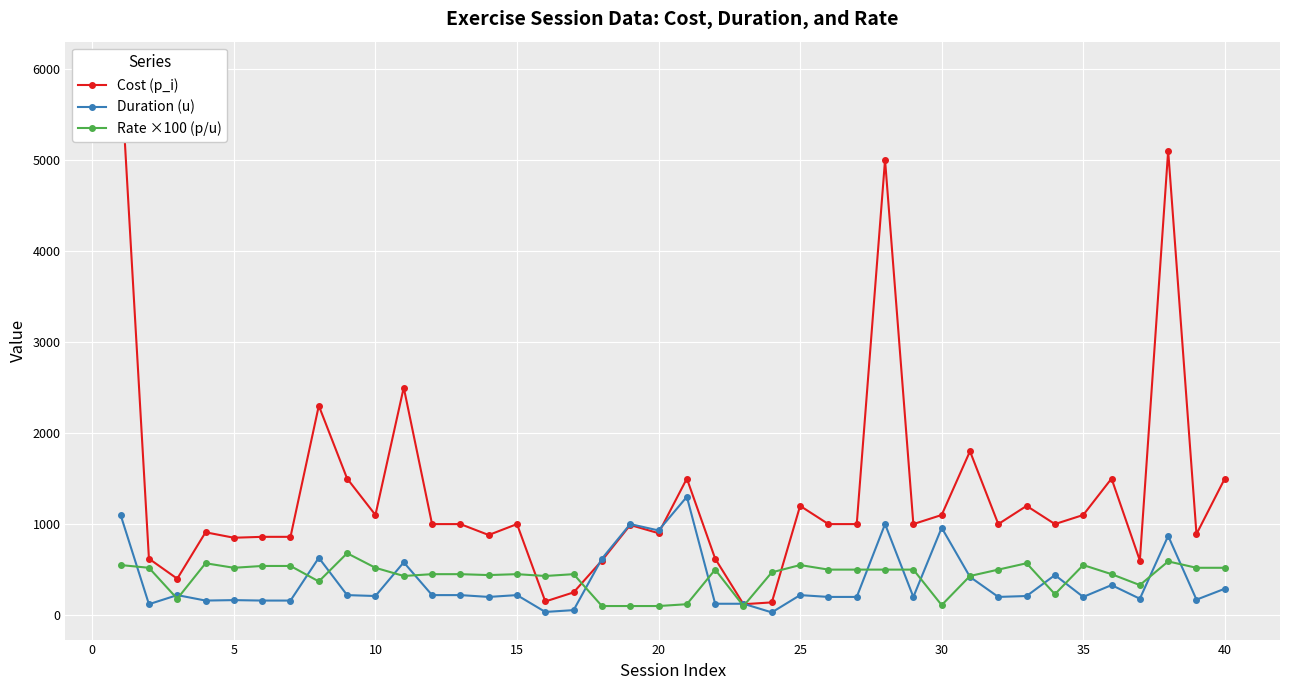

Does the chart display data point markers on the line(s)?

Yes